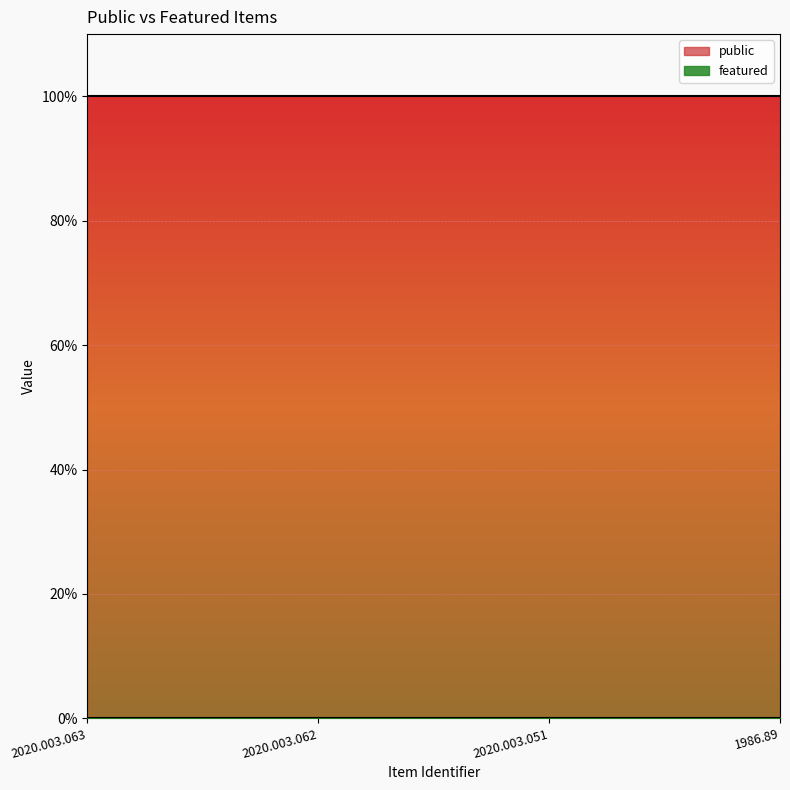

Rank the series at 1986.89 from lowest to highest value.

featured, public